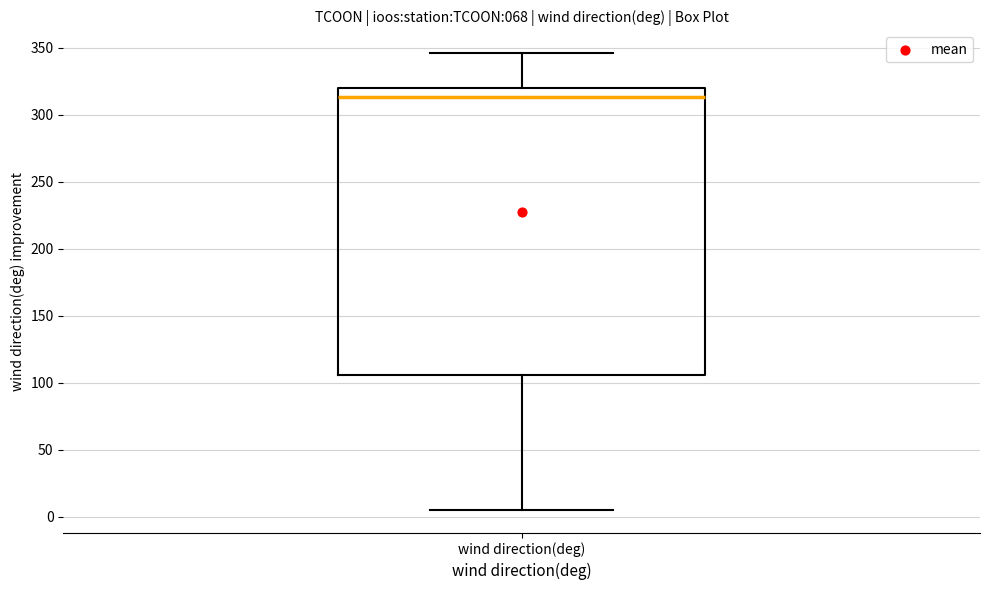

Read this box plot against the y-axis: the position of the median line, the range covered by the box, and the ends of both whiskers. The values are not printed on the chart, so give them approximately, as read against the axis.

median 315, box 105 to 320, whiskers 5 to 345